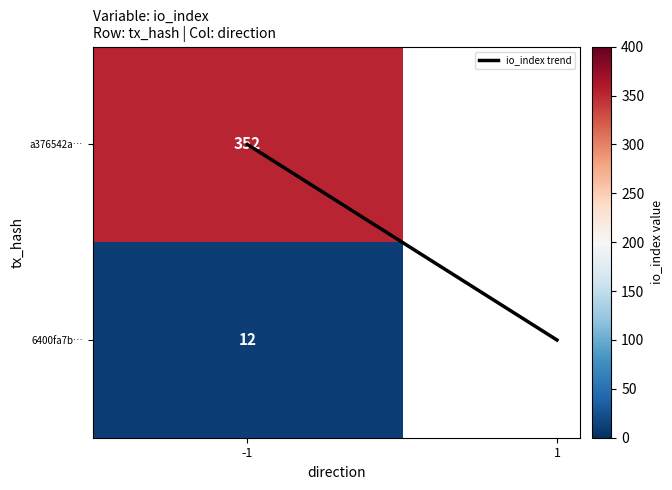

How many values are between 0 and 1?

2